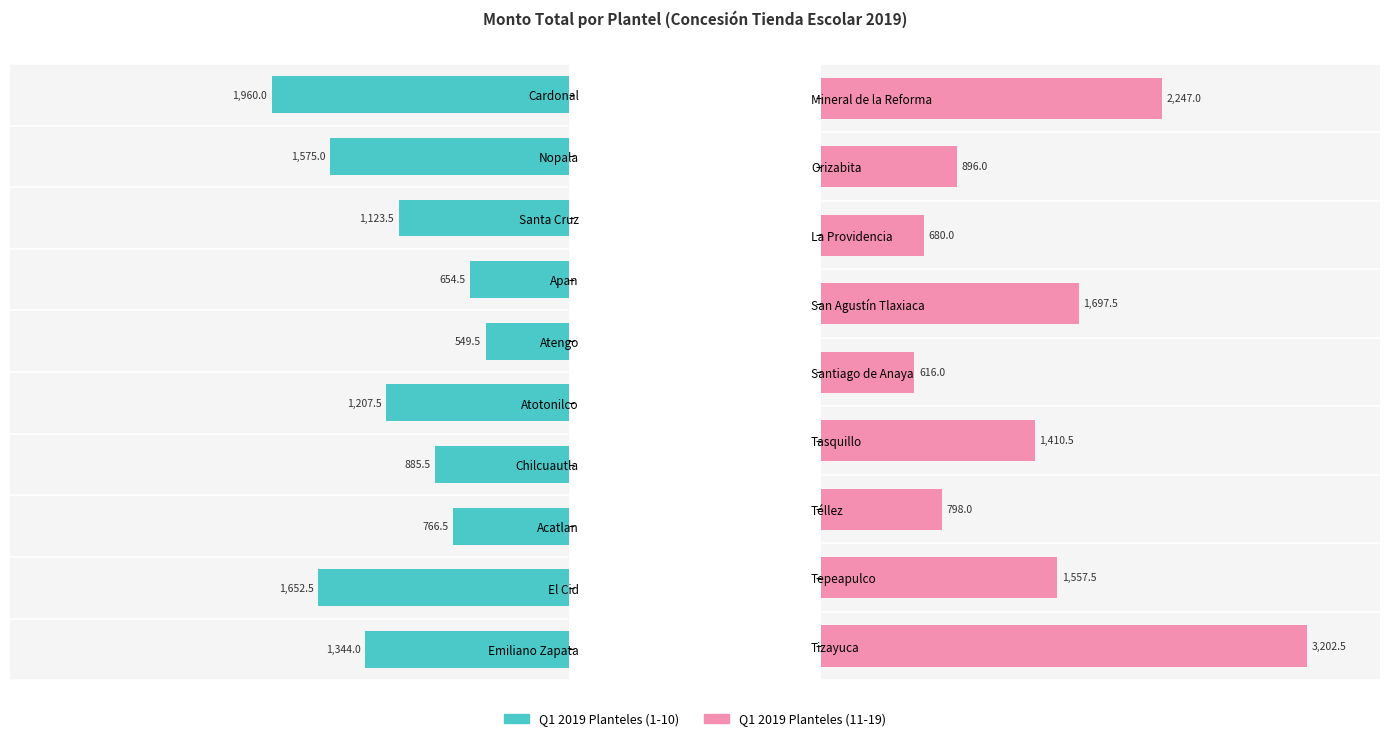

What is the average value?

1306.5